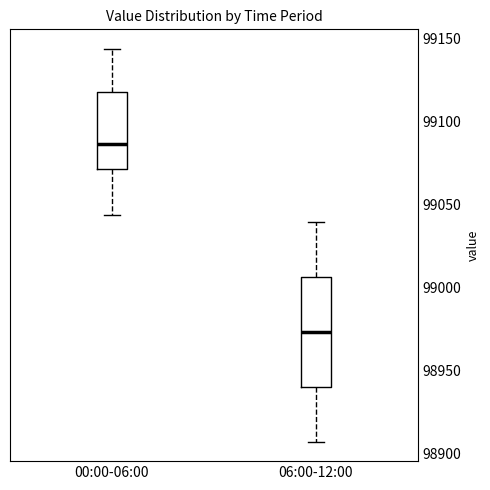

Reading left to right, transcribe this box plot: for each box, give where its median line is, the range the box spans, and where its two whiskers end, as read against the y-axis. The values are not printed on the chart, so give them approximately, as read against the axis.

00:00-06:00: median 99085, box 99070 to 99115, whiskers 99045 to 99145
06:00-12:00: median 98975, box 98940 to 99005, whiskers 98905 to 99040